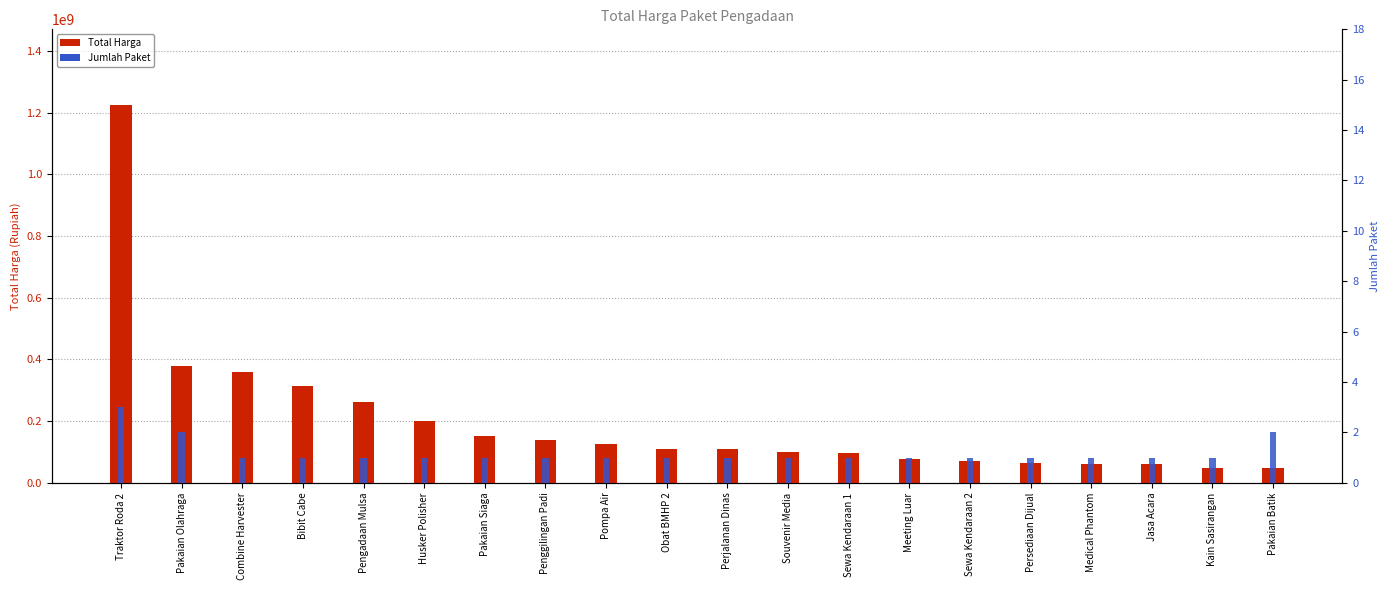

Count the Jumlah Paket values in the range 1 to 2.

19